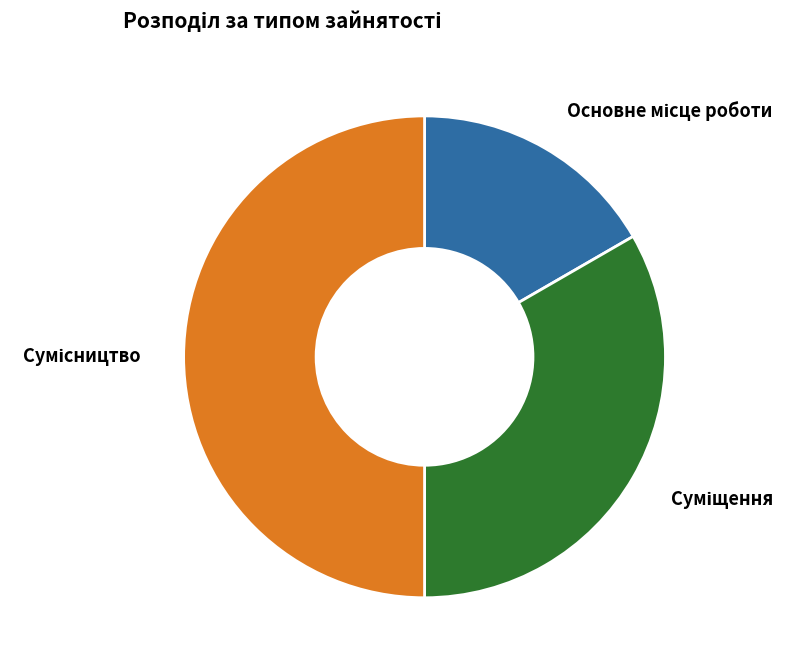

Is it true that Сумісництво is 40% of the pie?

False